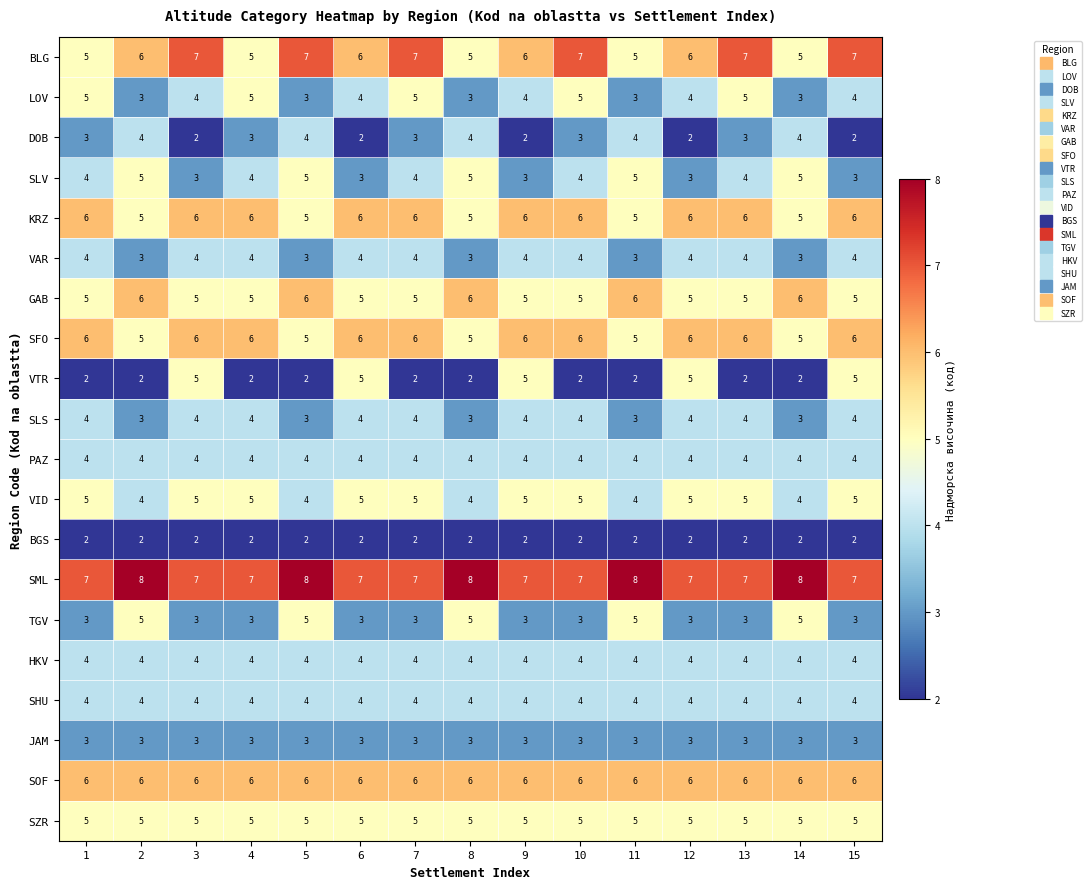

What is the sum of the HKV values at 8 and 5?

8